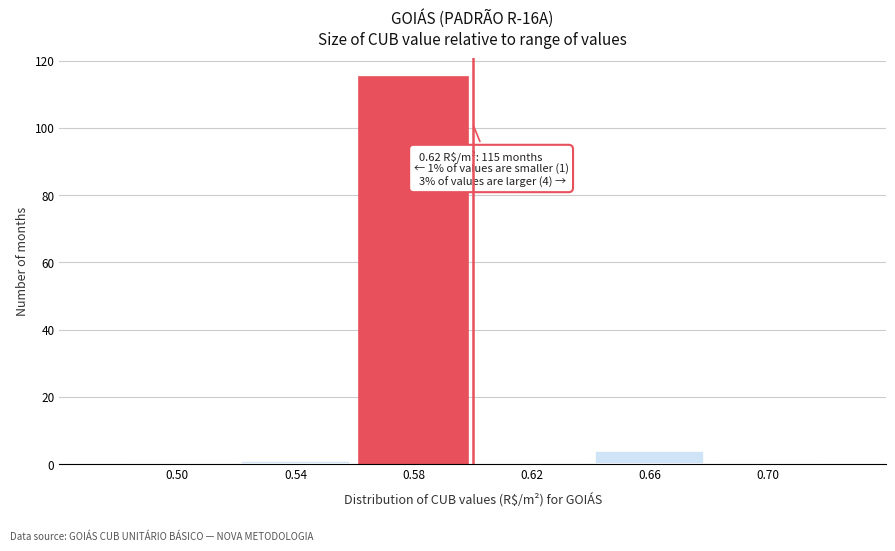

Reading left to right, transcribe all the data shown in this chart.

0.50=0	0.54=1	0.58=115	0.62=0	0.66=4	0.70=0